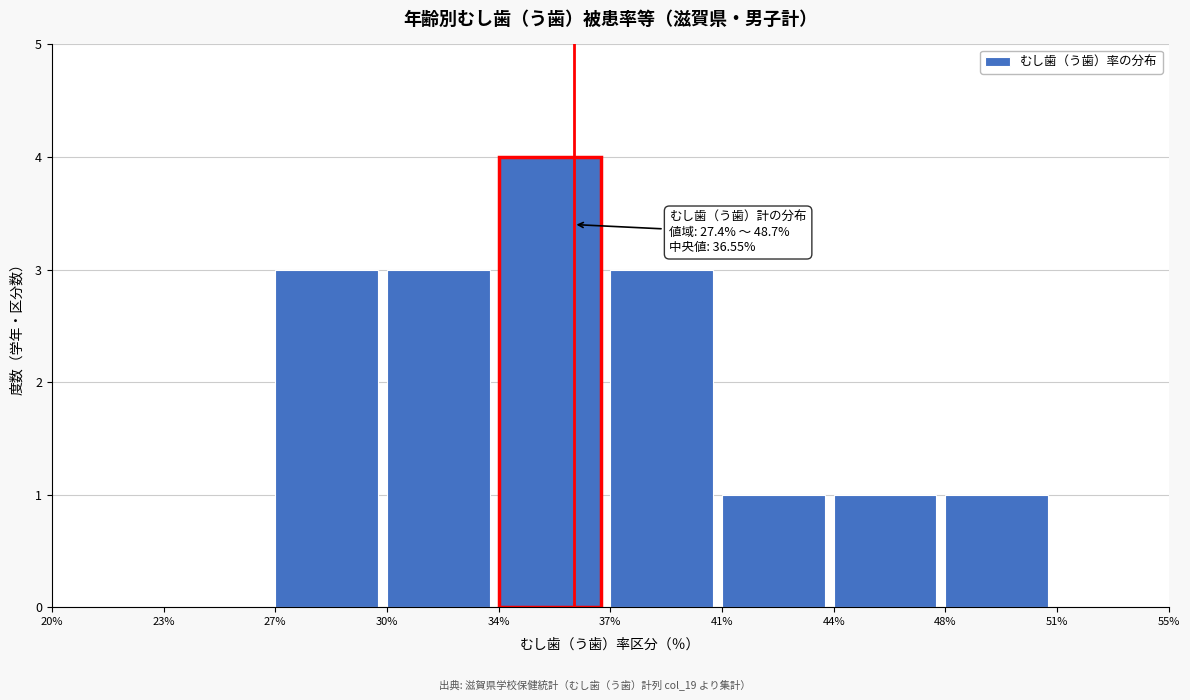

Reading right to left, what are all the values shown in this chart?

51%=0	48%=1	44%=1	41%=1	37%=3	34%=4	30%=3	27%=3	23%=0	20%=0